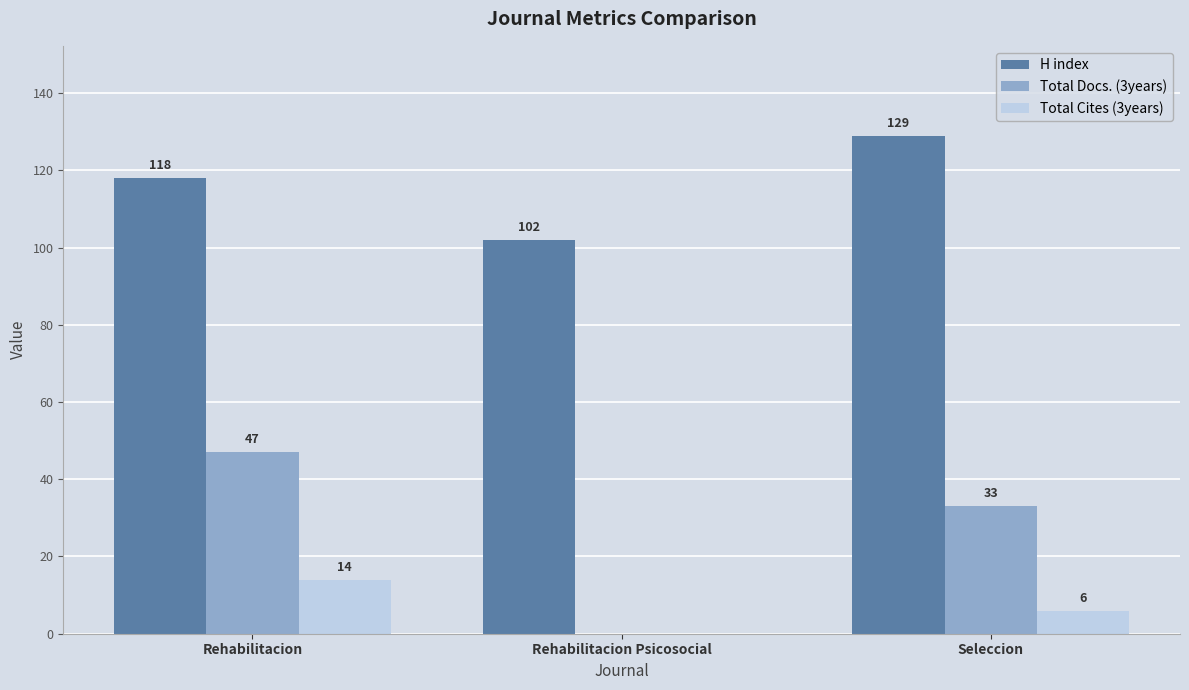

What is the spread (max minus min) of values at Seleccion?

123